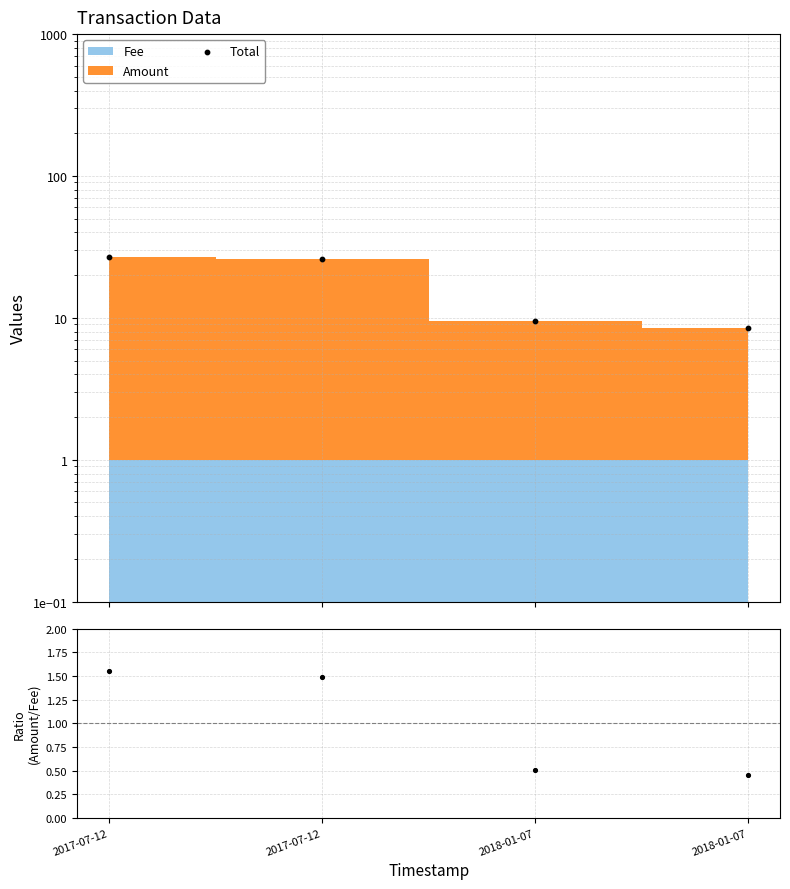

At how many categories does at least one series exceed 18?

2